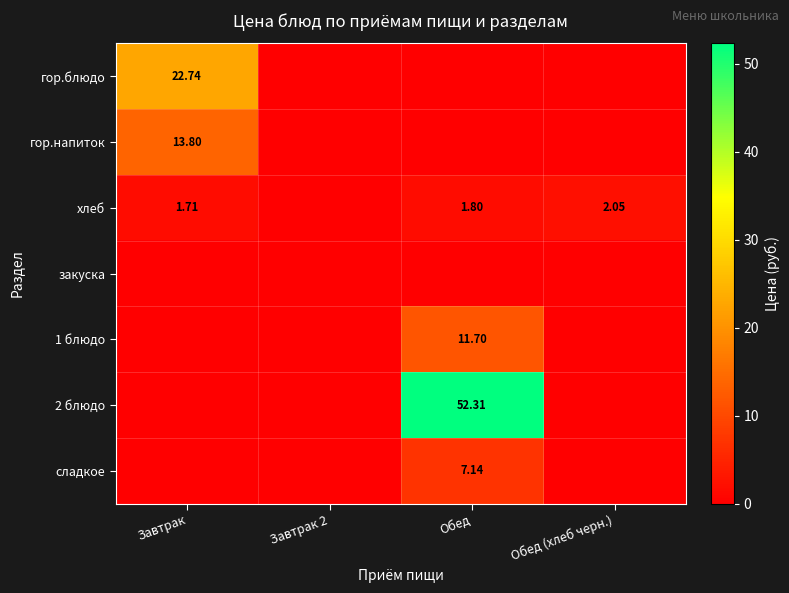

True or false: хлеб has a value of 0.0 at Завтрак 2.

True